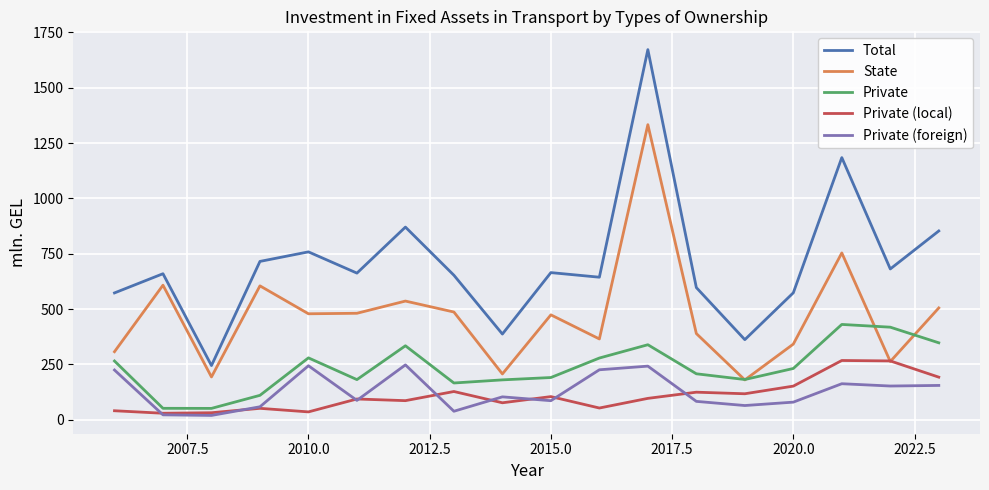

True or false: Private and Private (foreign) cross at least once.

False